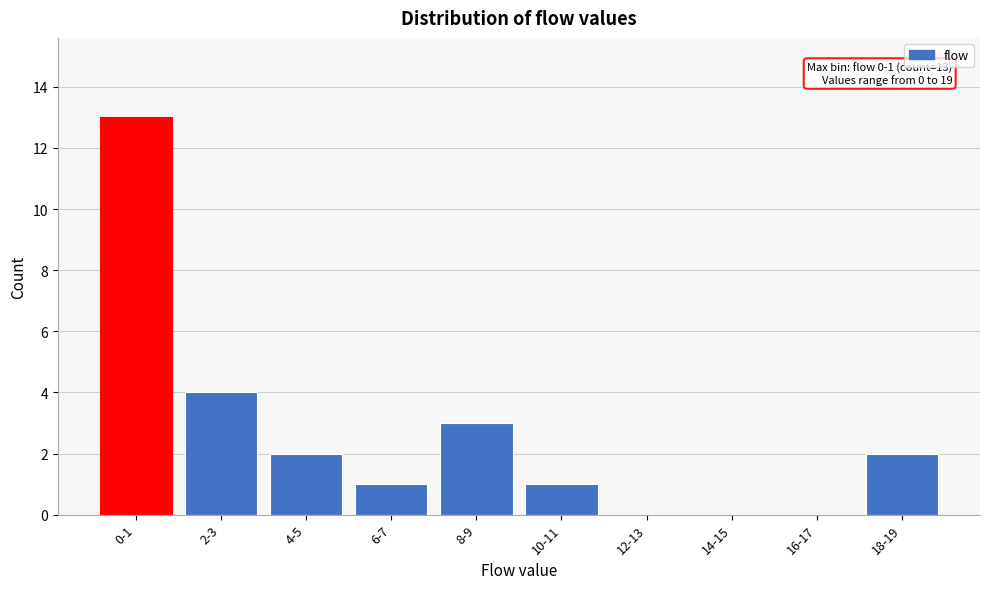

Reading left to right, extract all data points from this chart.

0-1=13	2-3=4	4-5=2	6-7=1	8-9=3	10-11=1	12-13=0	14-15=0	16-17=0	18-19=2